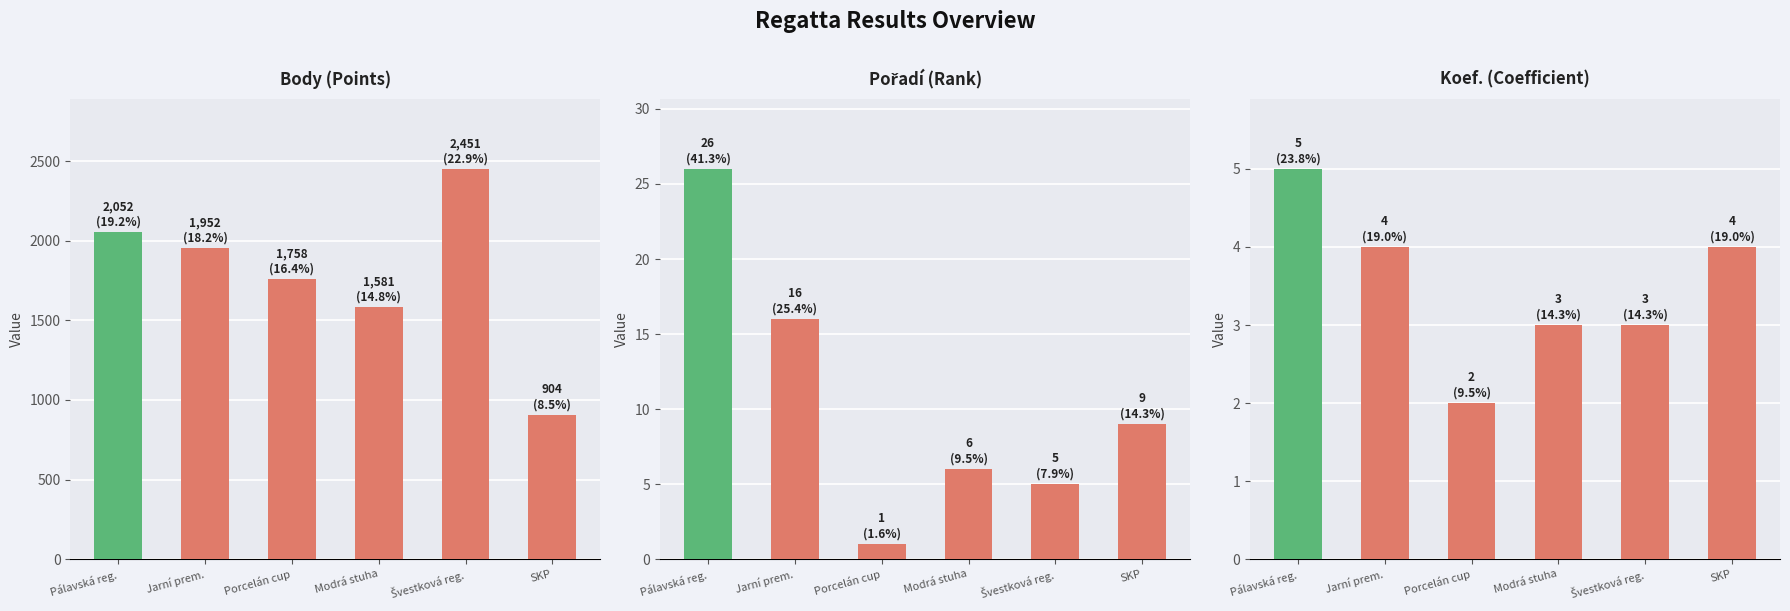

How many bars are there in each group?

3